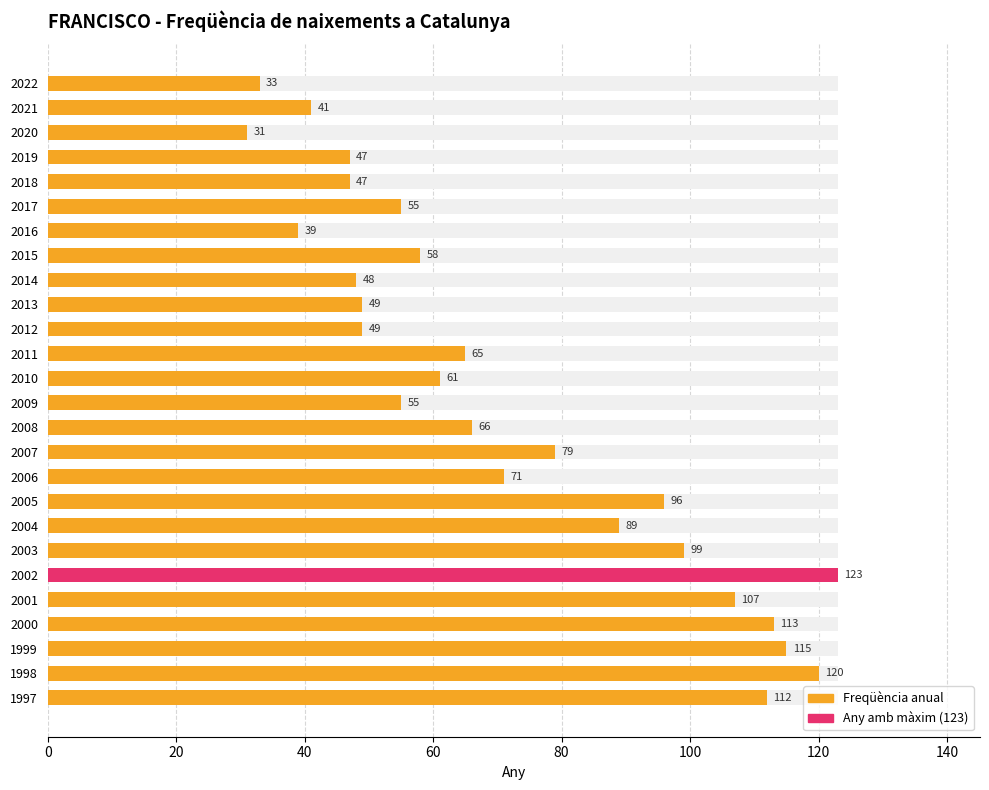

What is the change in value from 2022 to 2005?

+63